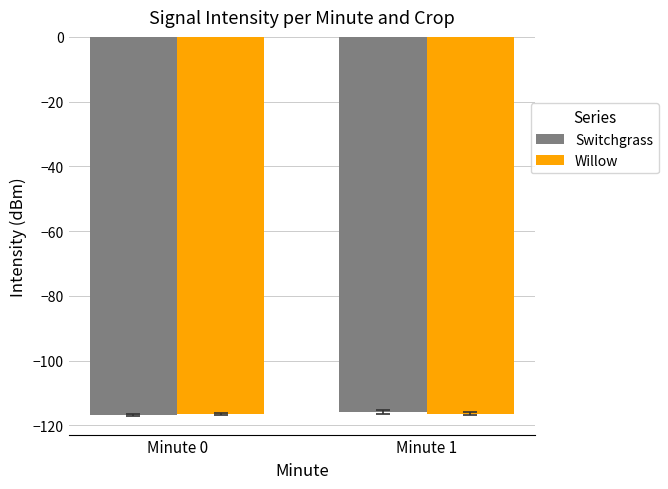

How many series are shown in this chart?

2